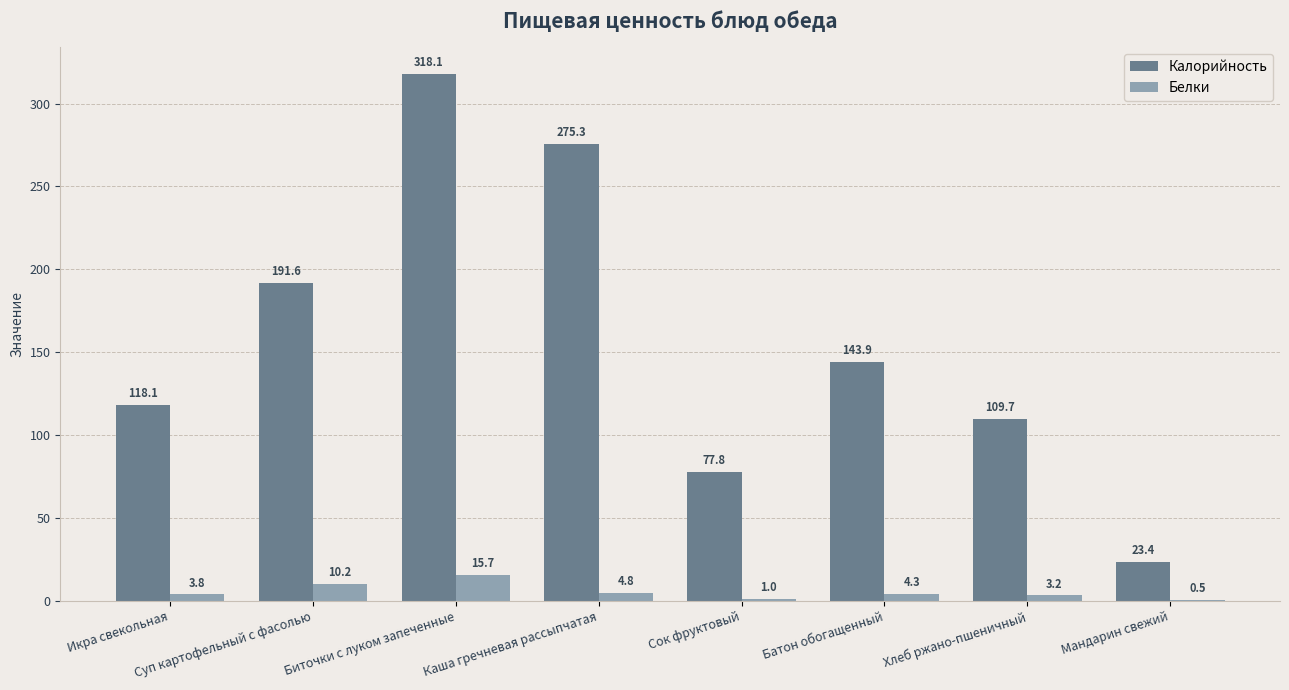

How many groups of bars are there?

8